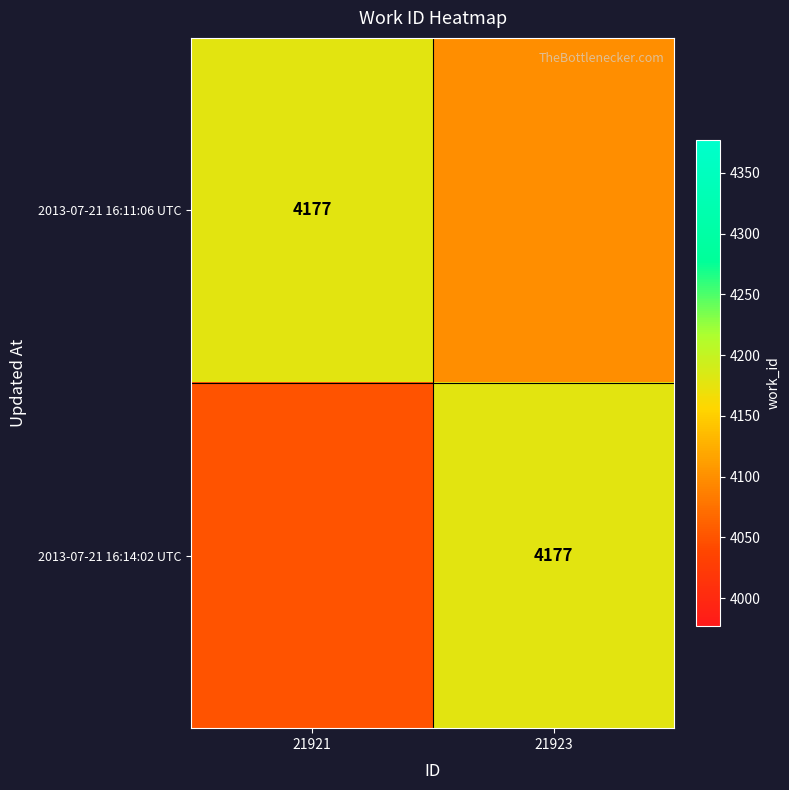

The 2013-07-21 16:11:06 UTC series shows 4177 at 21921. True or false?

True